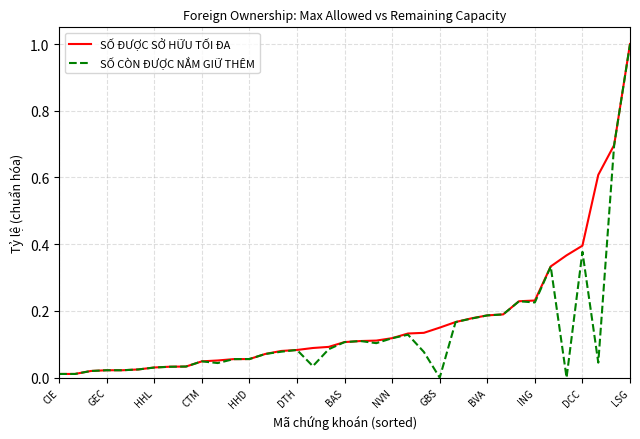

Which series has the largest total across all categories?

SỐ ĐƯỢC SỞ HỮU TỐI ĐA